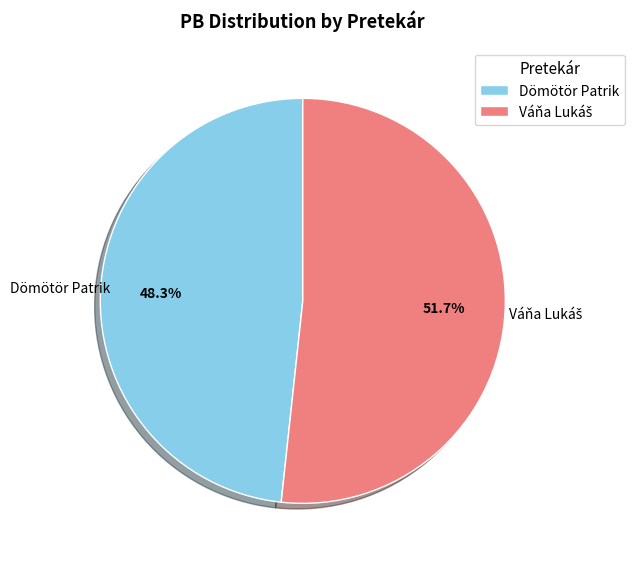

How many slices are in this pie chart?

2